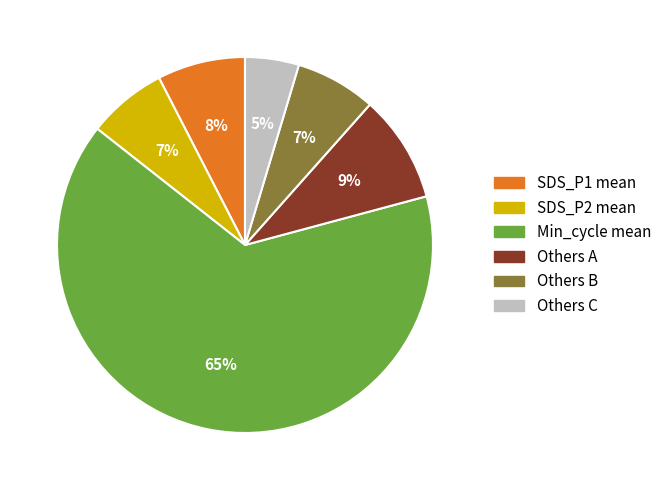

Is there a majority slice in this chart?

Yes